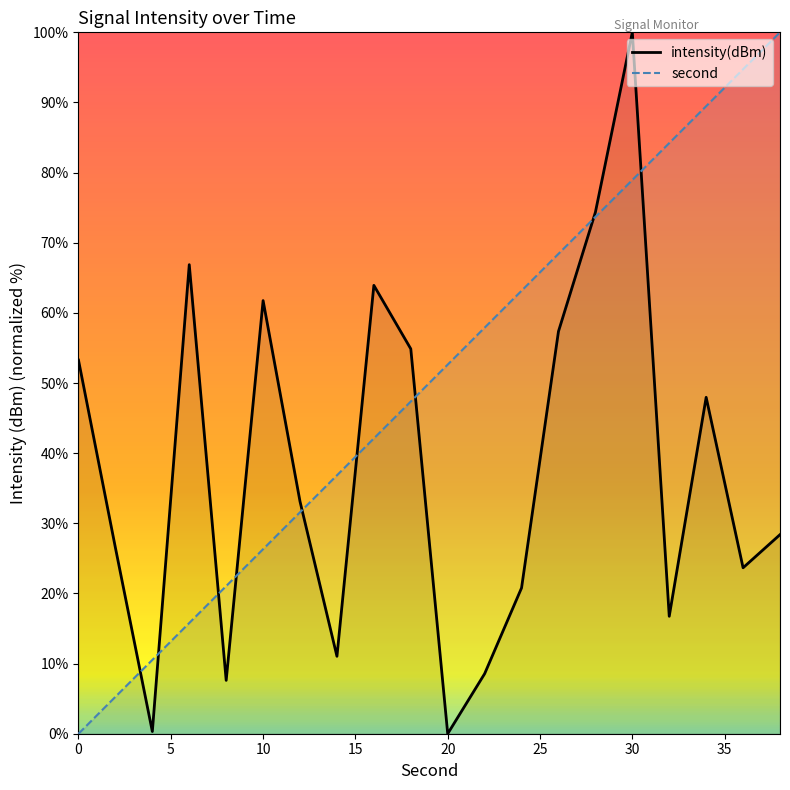

What is the spread (max minus min) of values at 20?

52.6